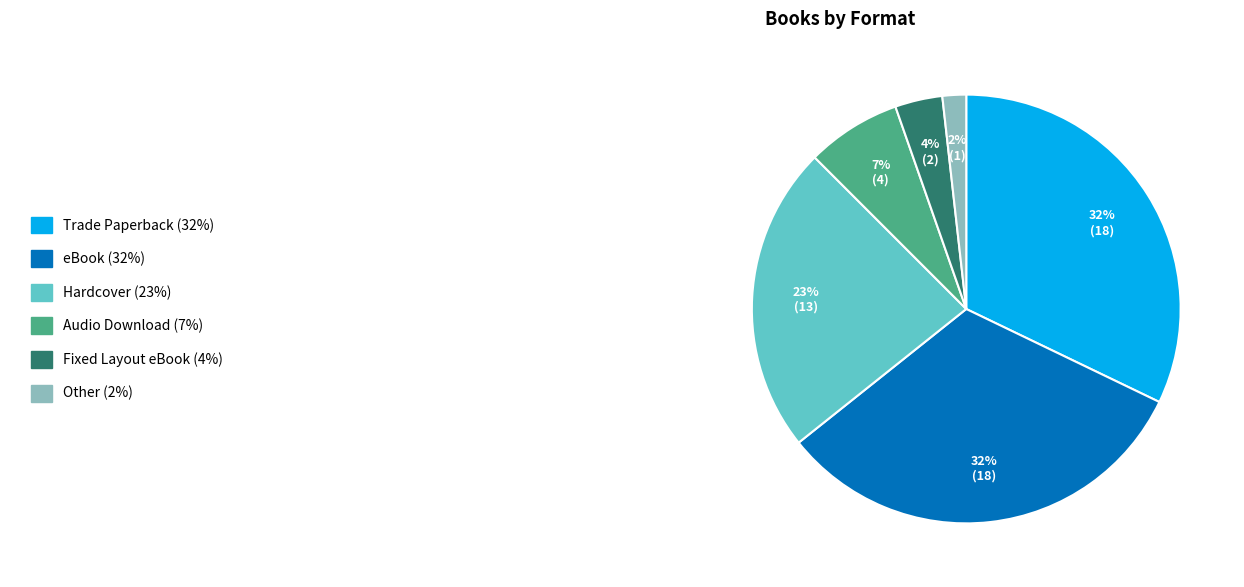

To the nearest percent, what is the difference between the largest and smallest slice percentages?

30%